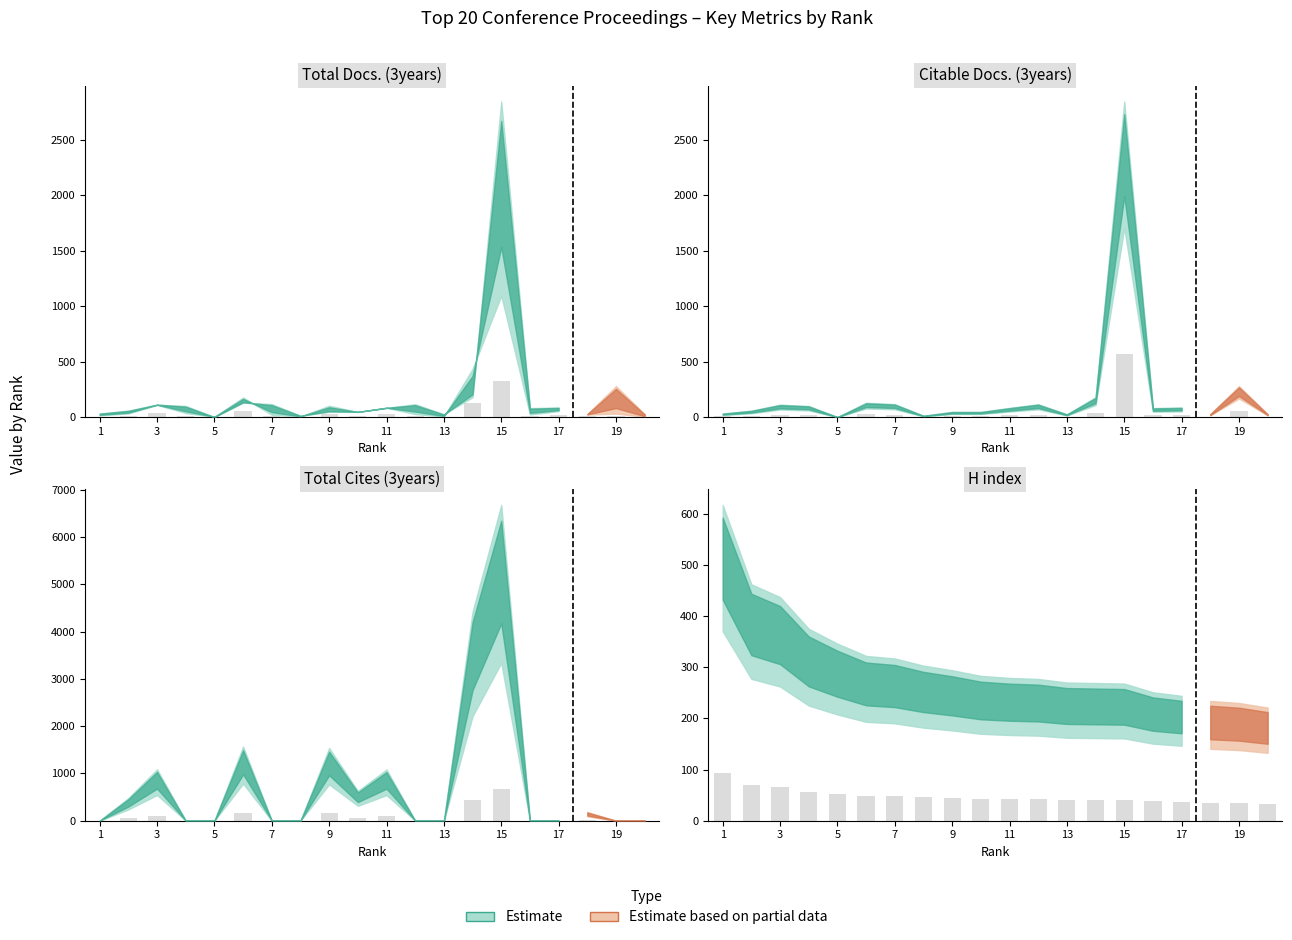

What is the spread (max minus min) of values at 4?

56.2